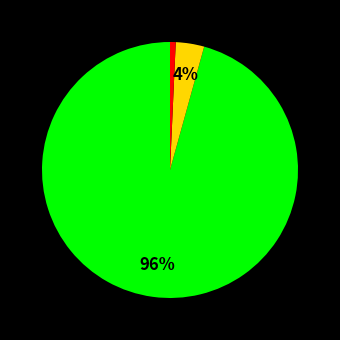

Is there any slice that represents more than half of the pie?

Yes